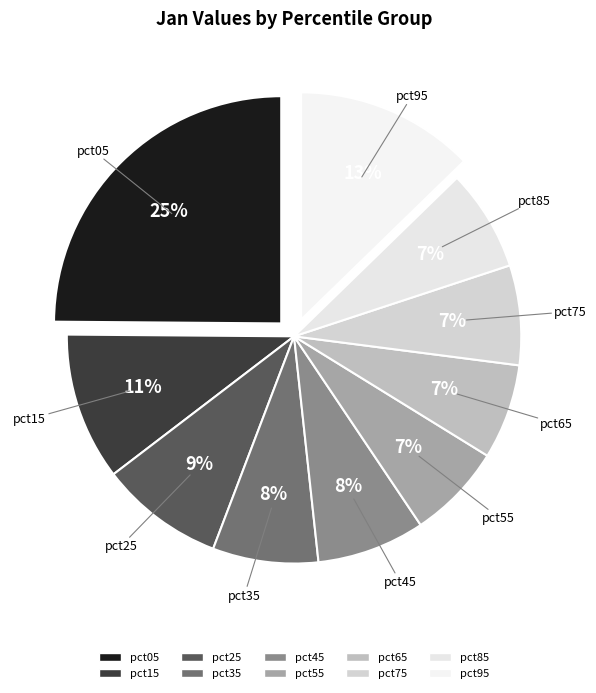

Combined, do pct55 and pct45 account for over 50%?

No